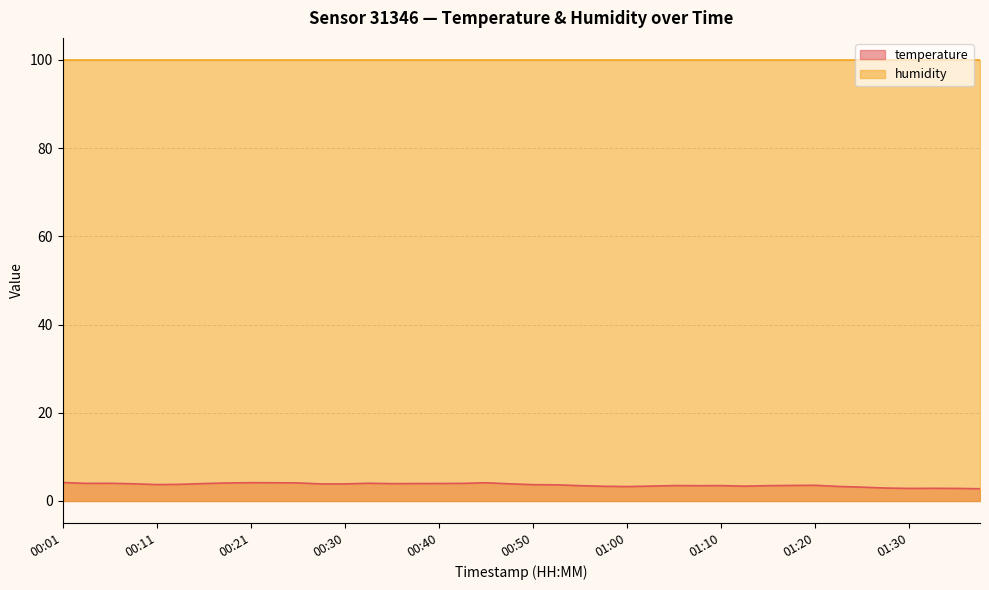

Approximately how many times larger is the value at 01:27 compared to 00:50?

0.8